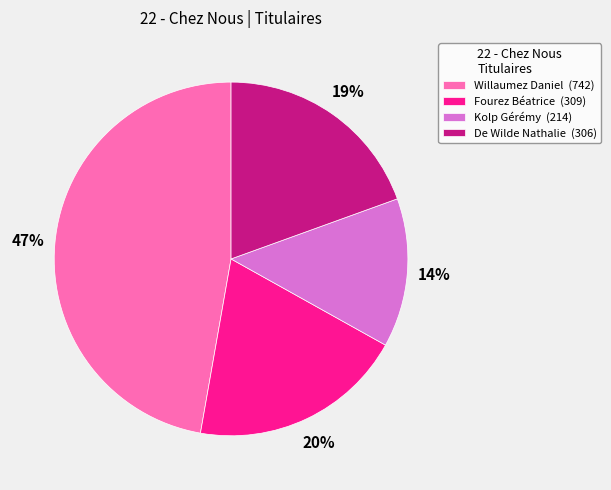

Which category has the biggest portion of the pie?

Willaumez Daniel